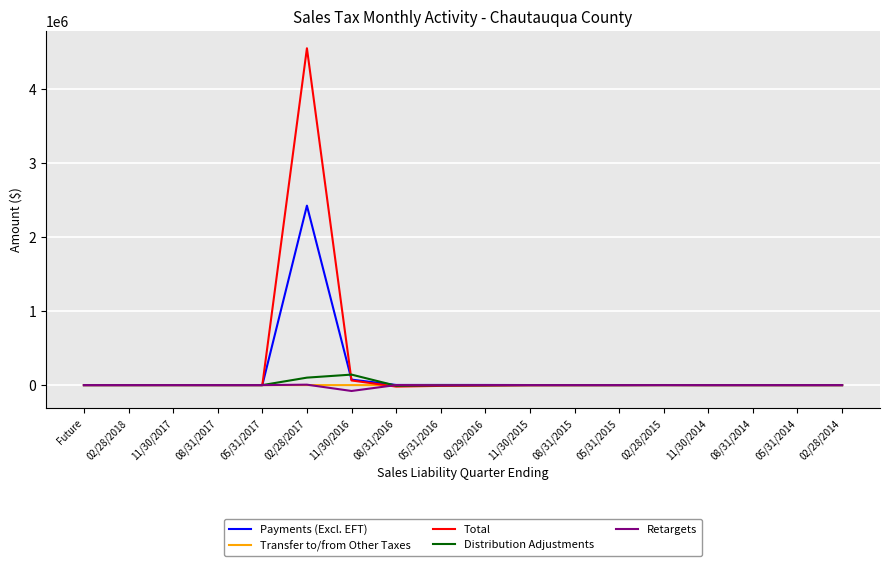

Read the Total value at 02/28/2014.

-117.0